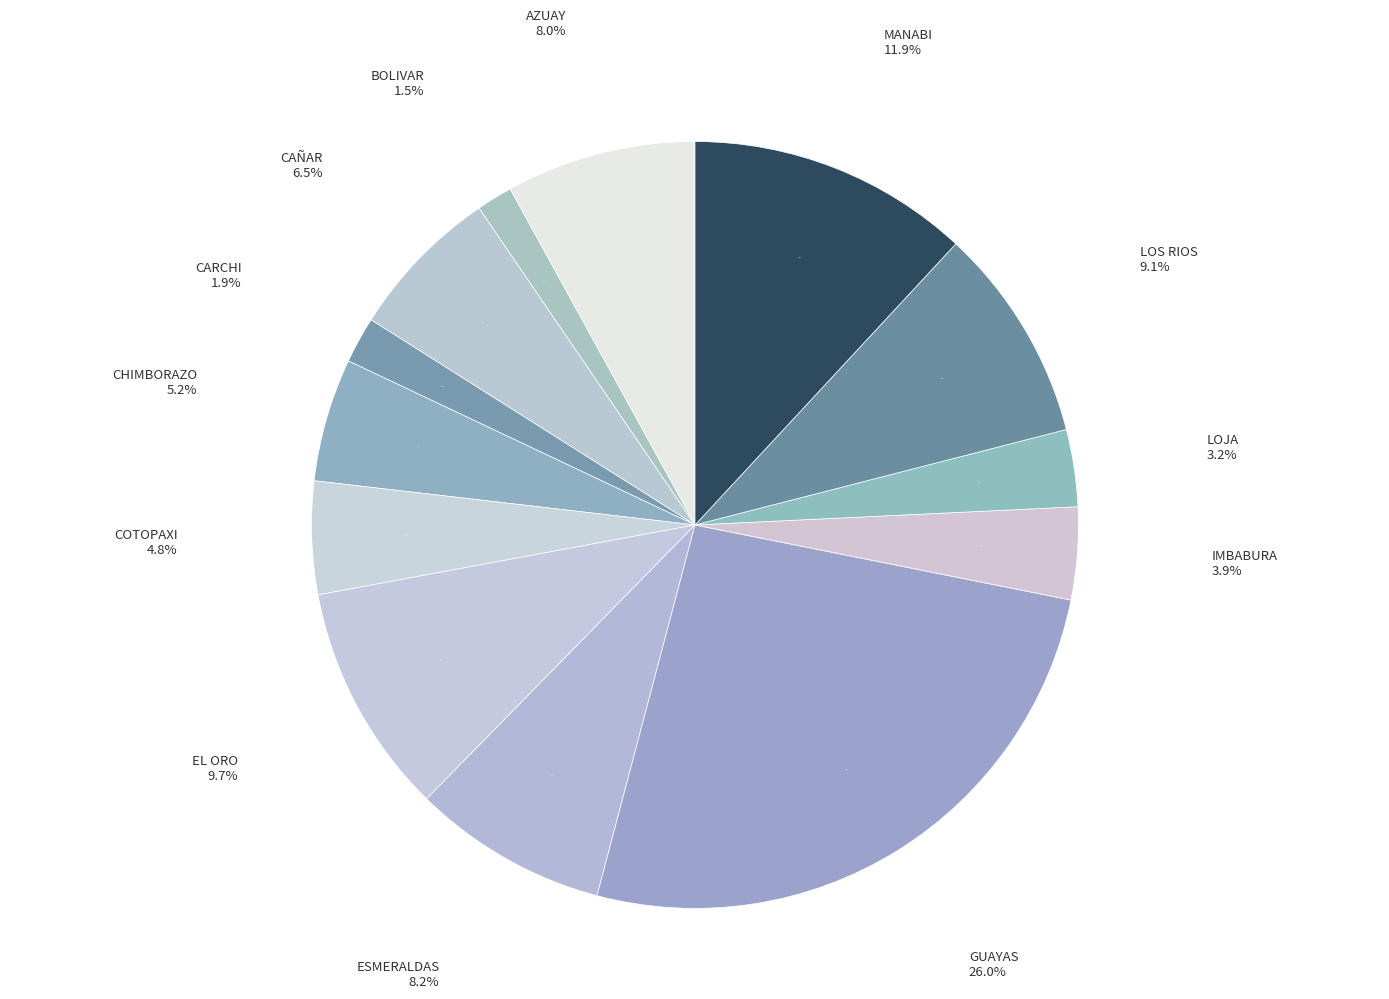

Is it true that LOJA is 3% of the pie?

True